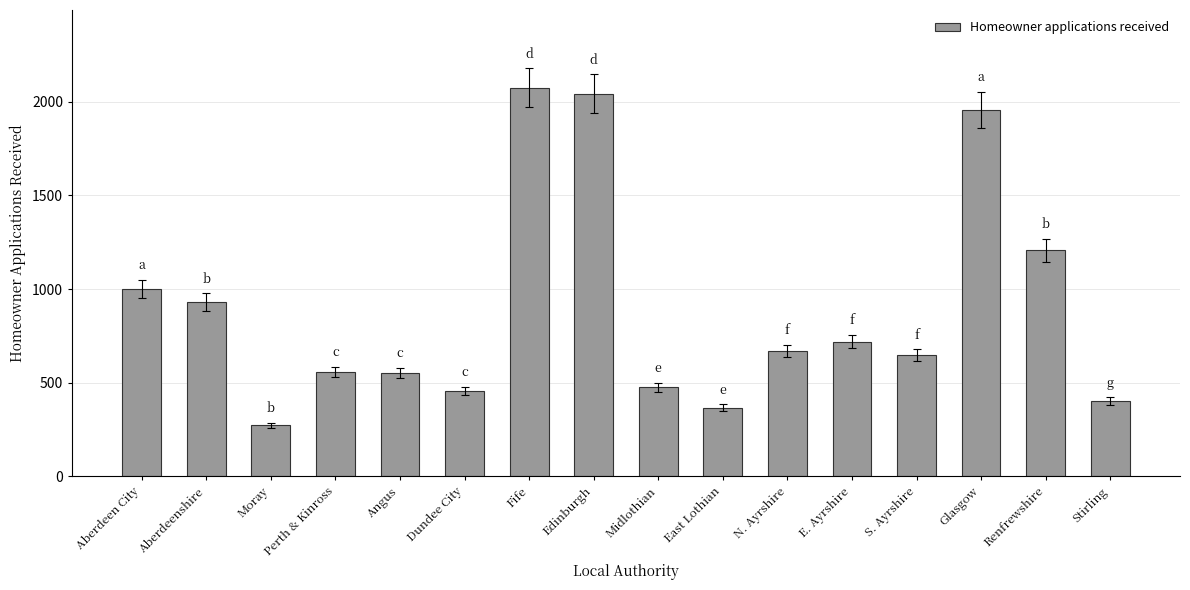

What is the value of the 6th bar from the left?

455